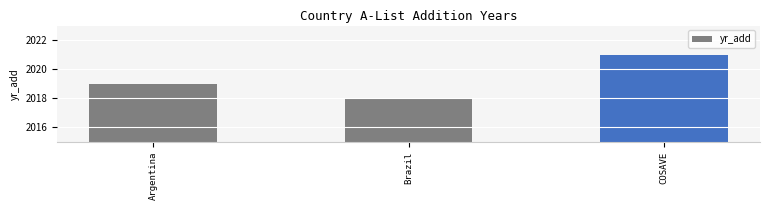

What is the difference between the maximum and minimum values?

3